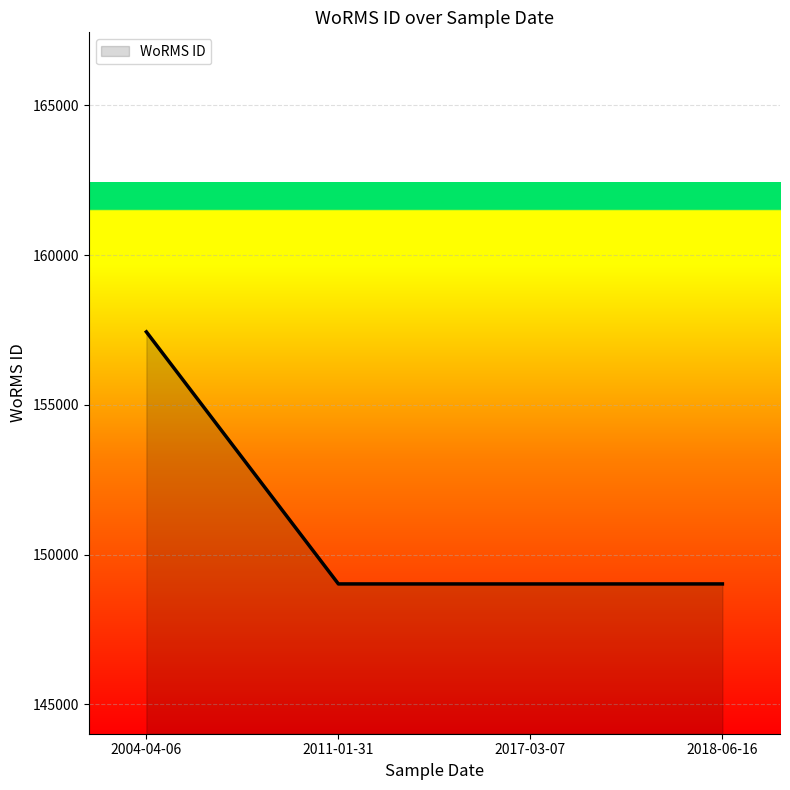

What is the change in value from 2004-04-06 to 2011-01-31?

-8415